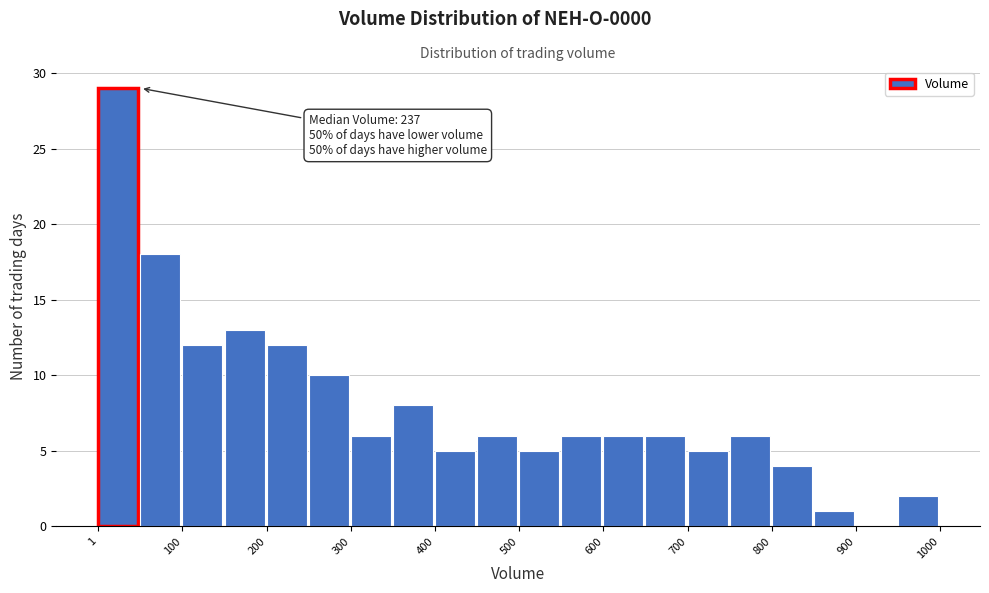

Which range on the x-axis has the tallest bar?

0 to 50